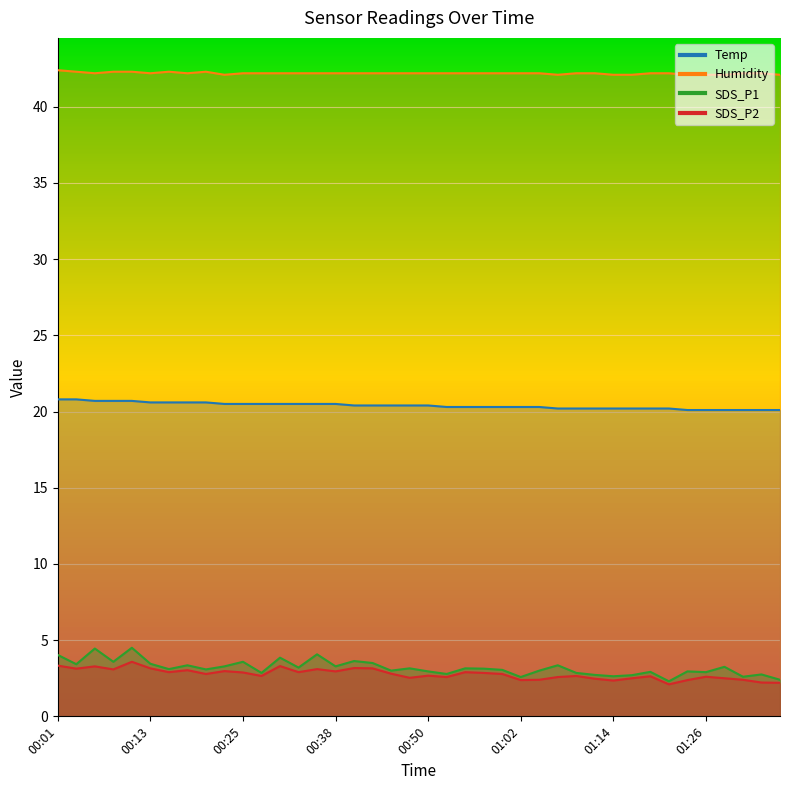

What is the spread (max minus min) of values at 00:25?

39.3